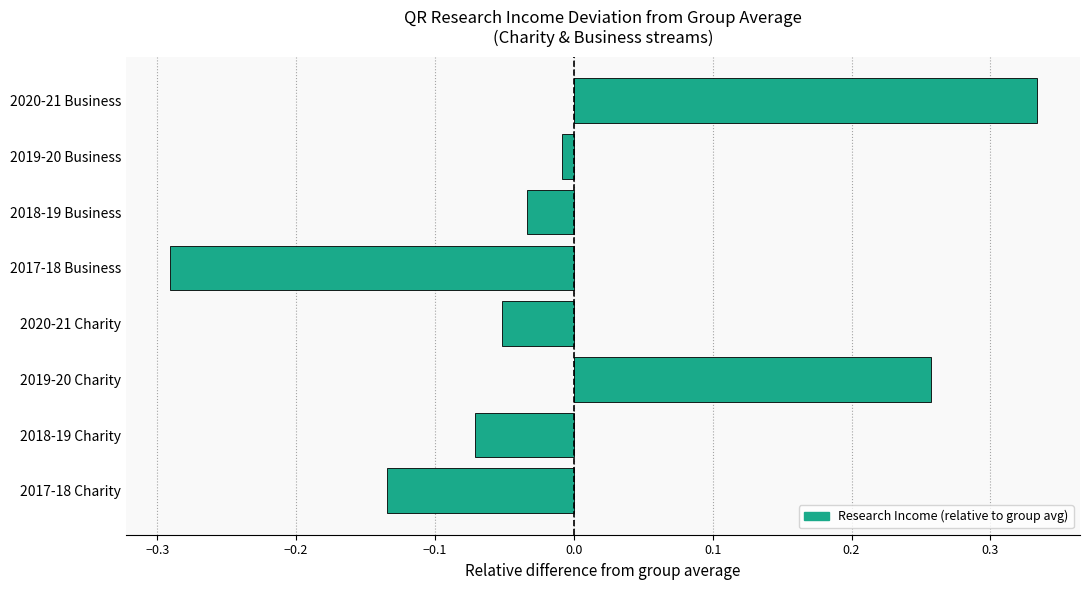

At which label is the value closest to 0?

2019-20 Business